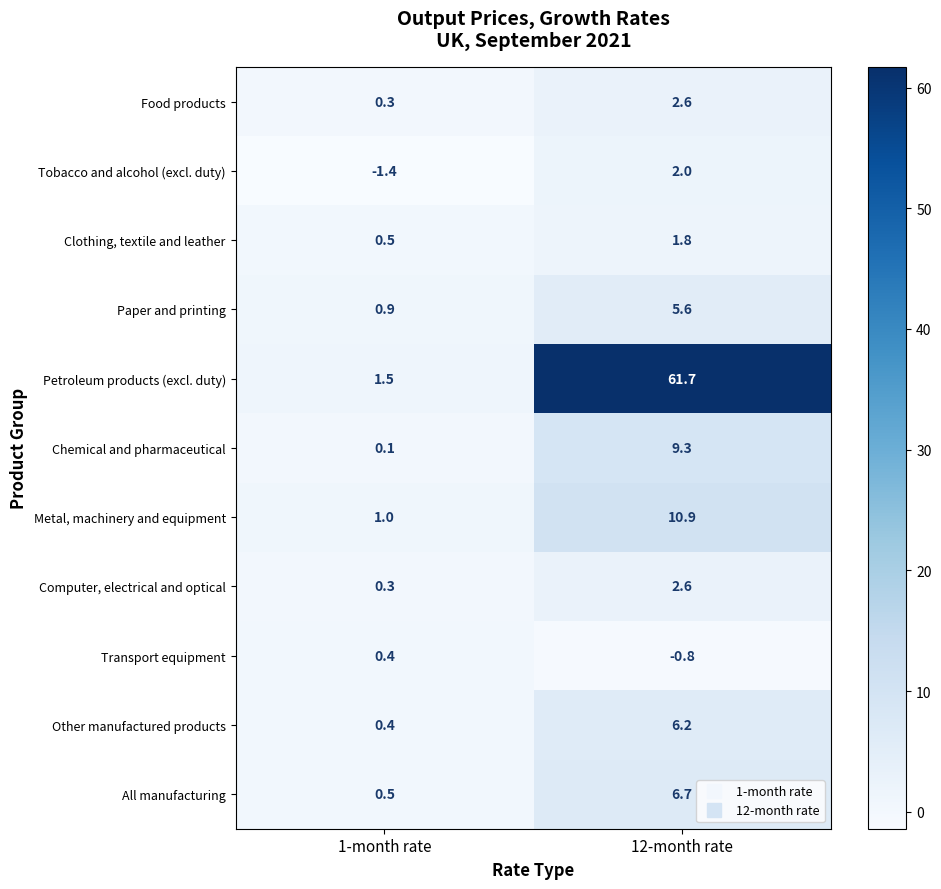

Is it true that Food products equals 0.3 at 1-month rate?

True